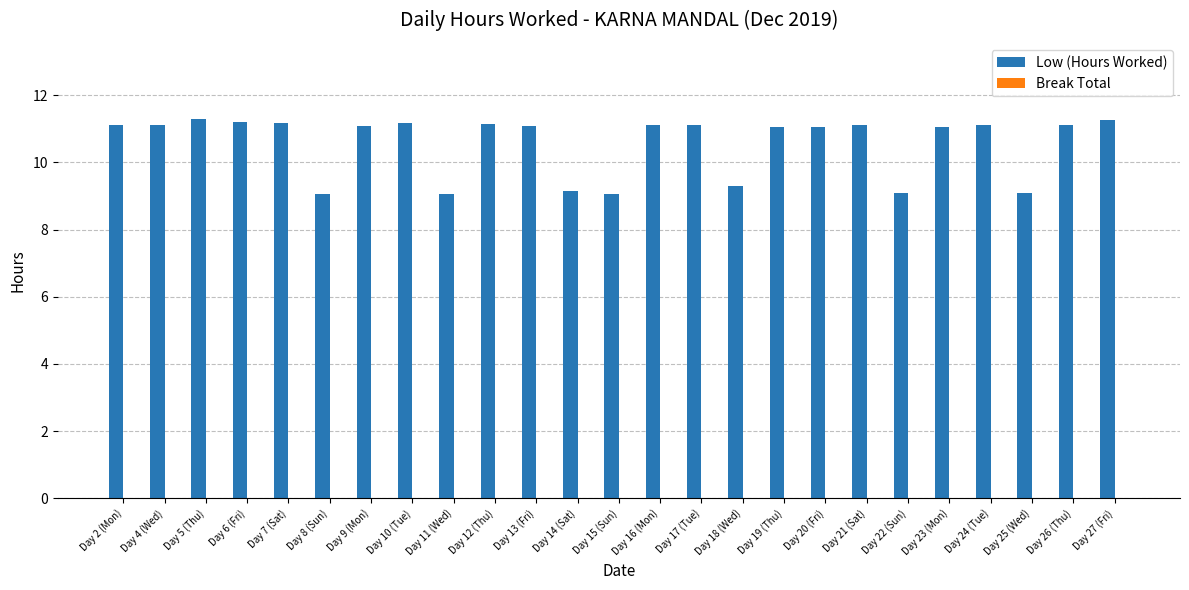

Are the bars horizontal?

No